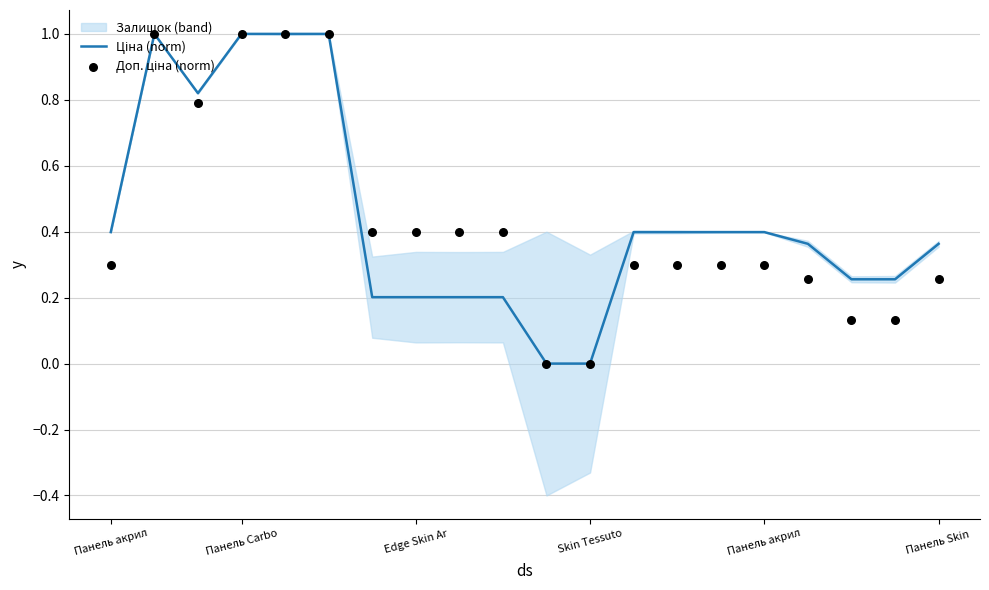

At how many categories does at least one series exceed 0?

18